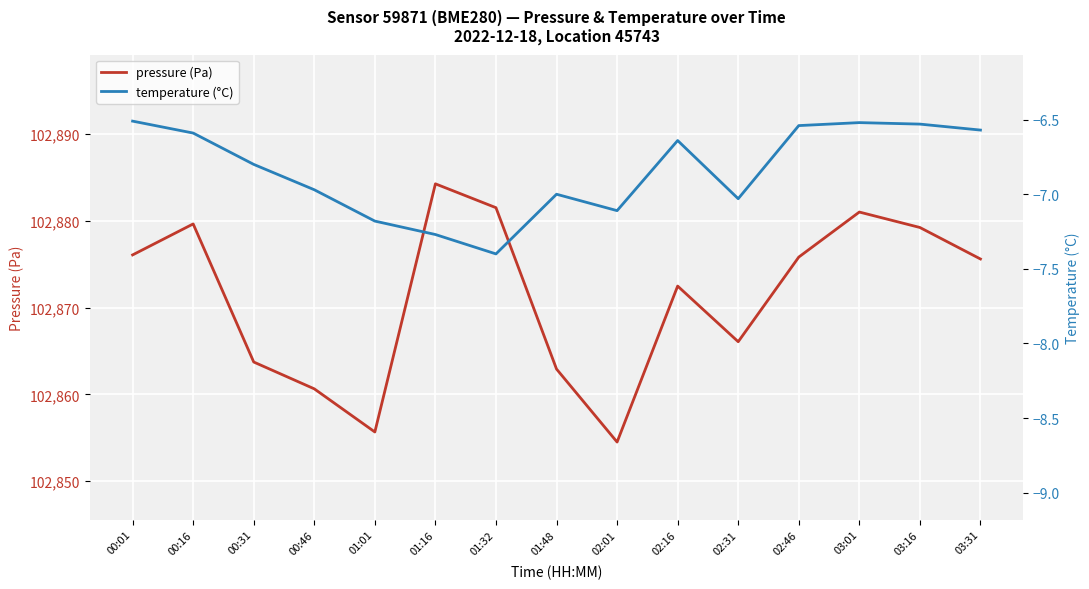

What is the lowest value of the temperature (°C) series?

-7.4